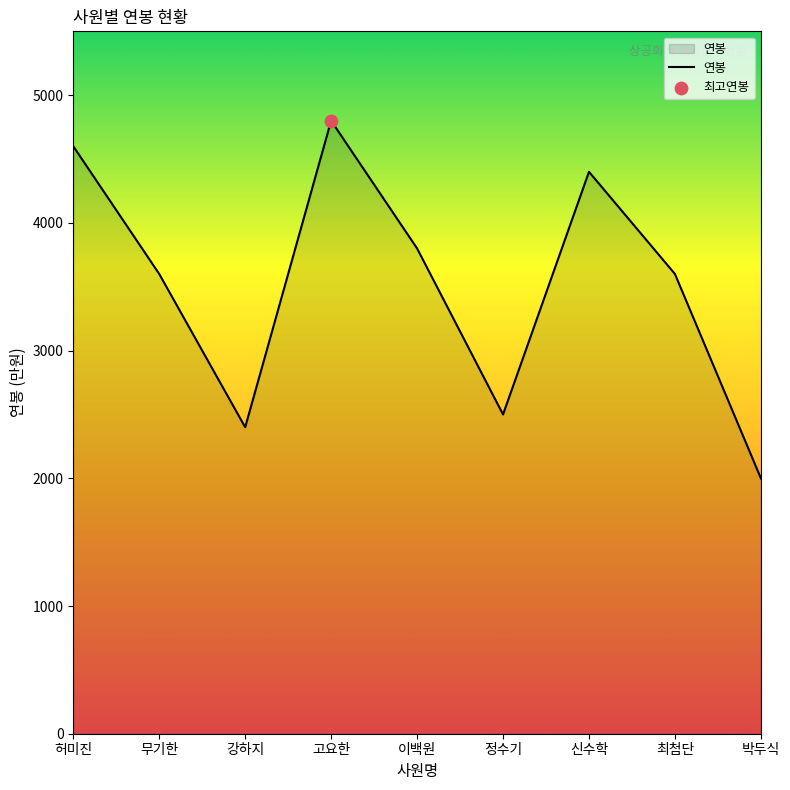

Which has a higher value, 강하지 or 정수기?

정수기